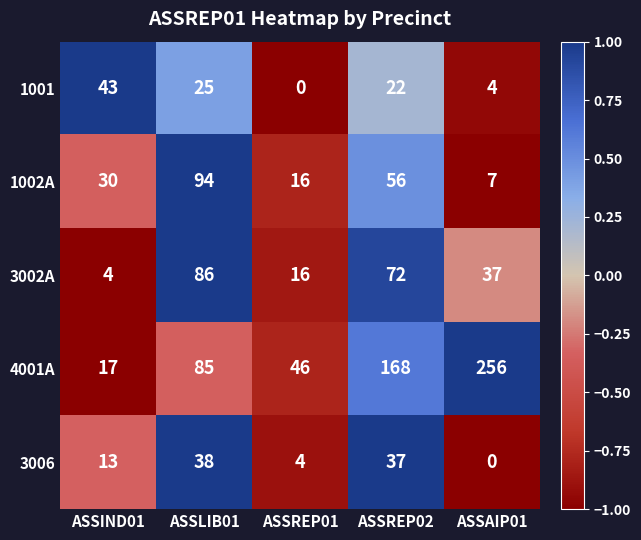

List the series in order of their peak value, lowest first.

3006, 1001, 3002A, 1002A, 4001A